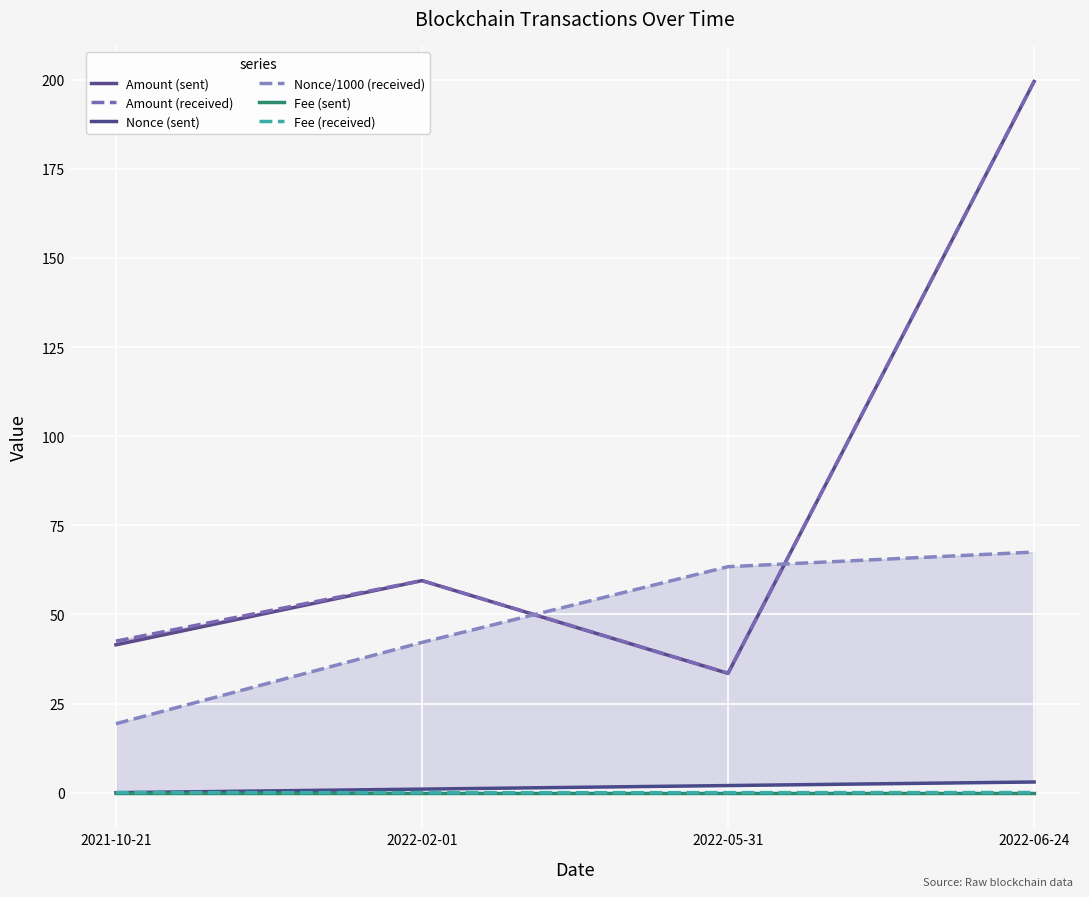

Where does the Amount (sent) series first go above 59?

2022-02-01